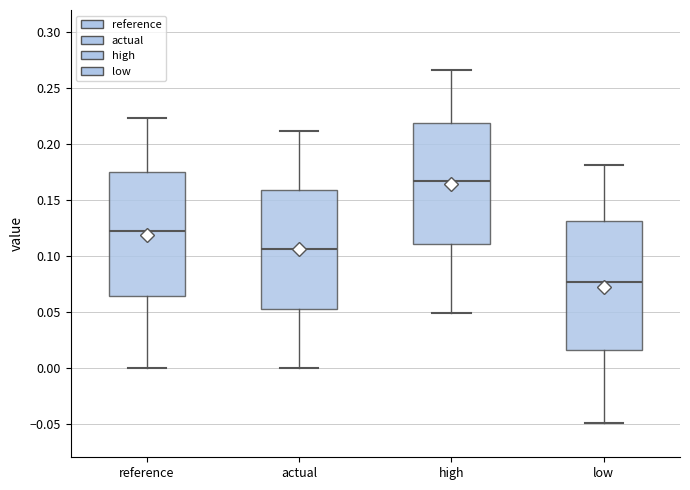

Where is the lower edge of the box for low on the y-axis? The values are not printed on the chart, so give them approximately, as read against the axis.

0.015